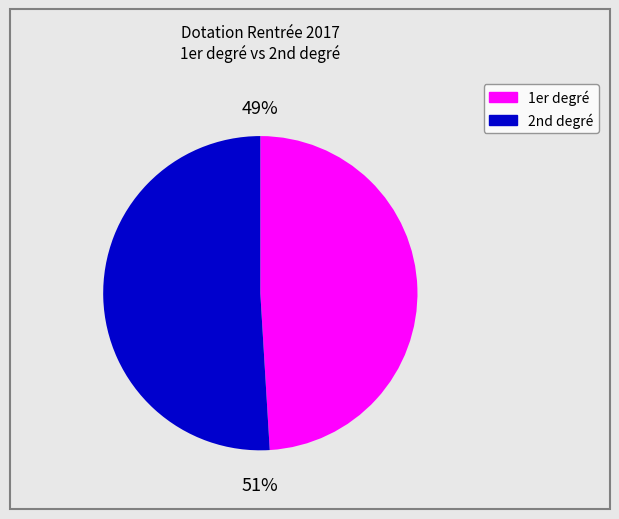

Is there a majority slice in this chart?

Yes